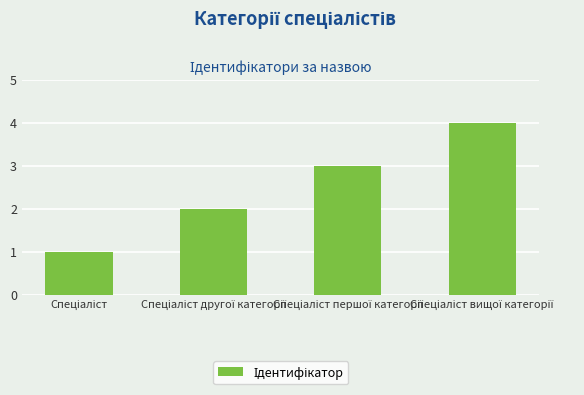

What is the difference between the maximum and minimum values?

3